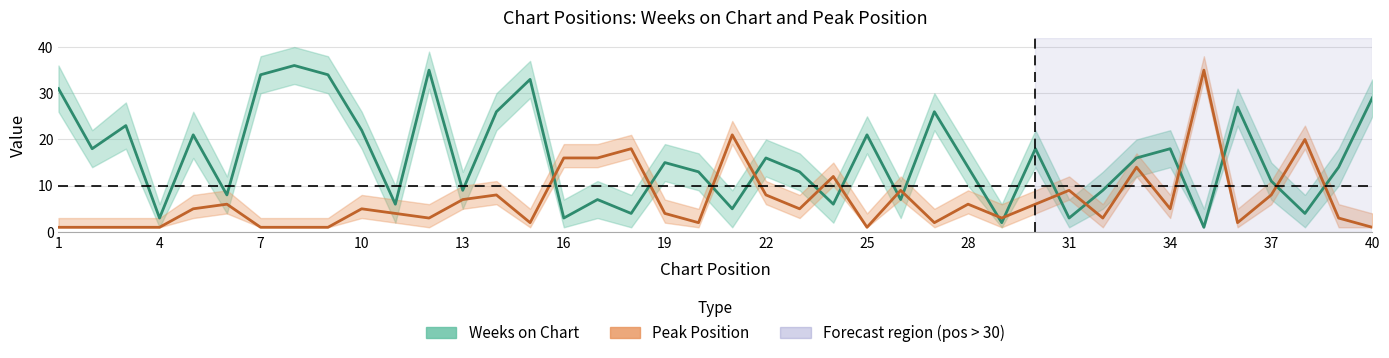

Which series has the largest range (max minus min)?

Weeks on Chart